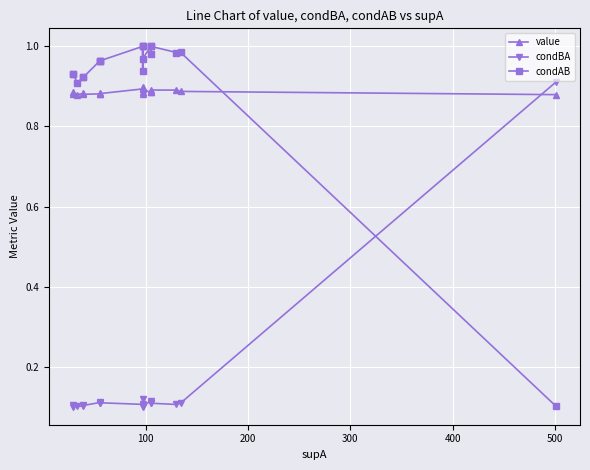

What are all the series names shown in the legend?

value, condBA, condAB